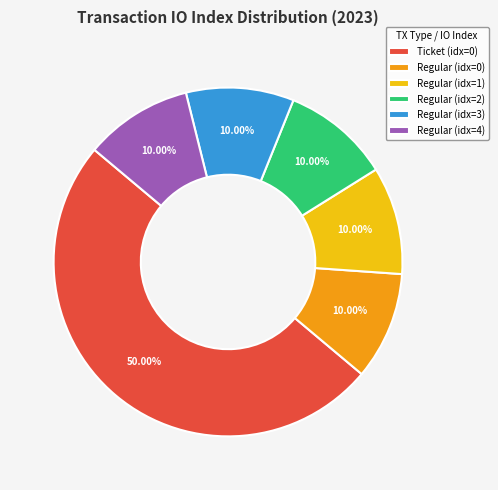

Approximately how many times larger is the value at Regular (idx=2) compared to Regular (idx=0)?

1.0